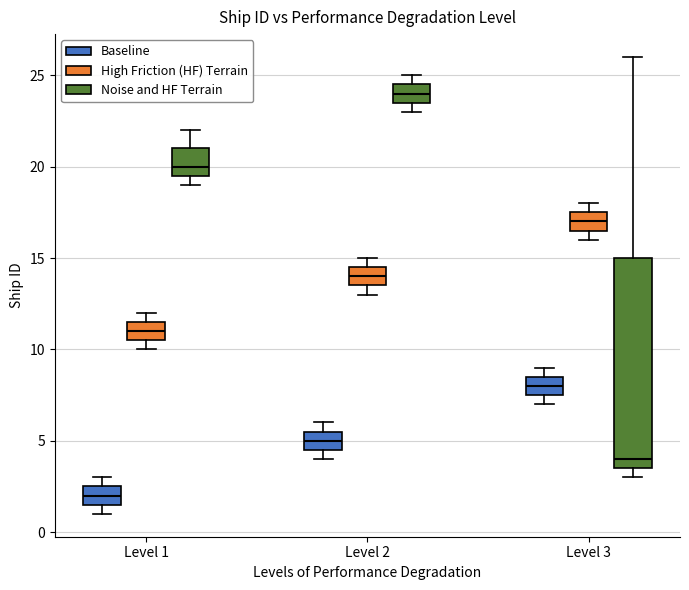

Where is the upper edge of the box for Level 2 (High Friction (HF) Terrain) on the y-axis? The values are not printed on the chart, so give them approximately, as read against the axis.

14.5